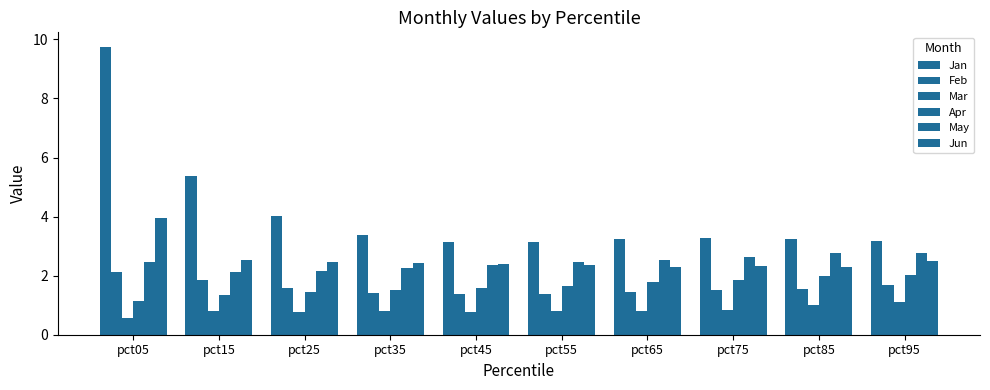

How many bars are there in total?

60